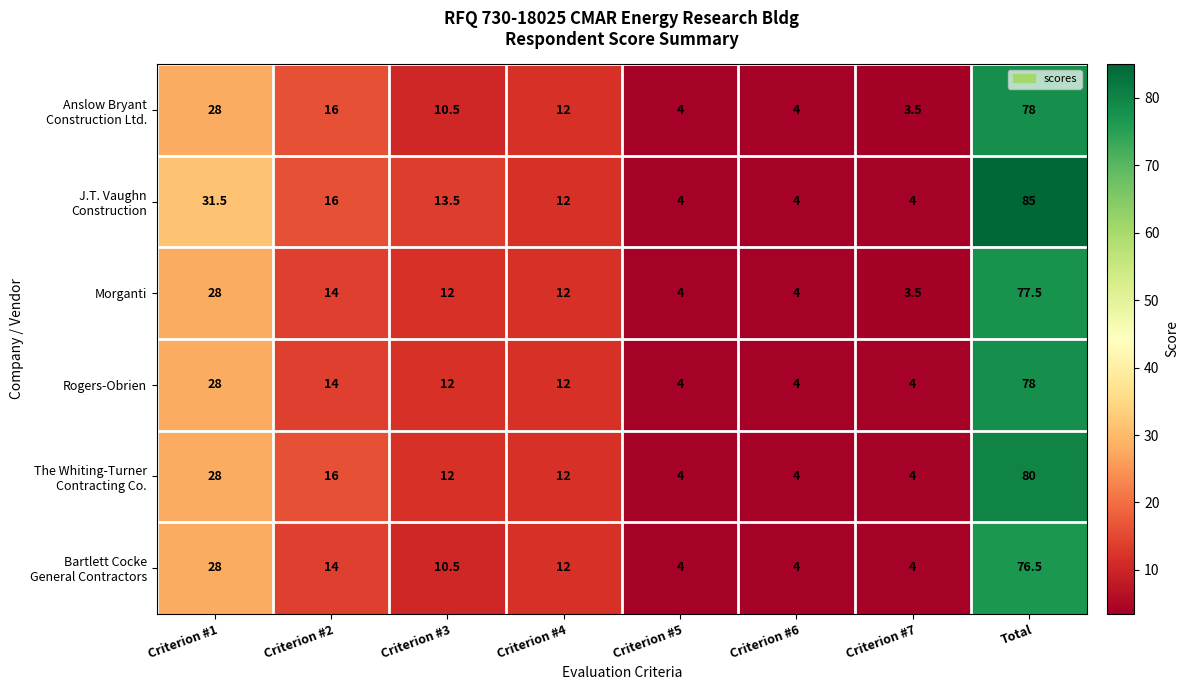

True or false: Morganti has a value of 28.0 at Criterion #1.

True